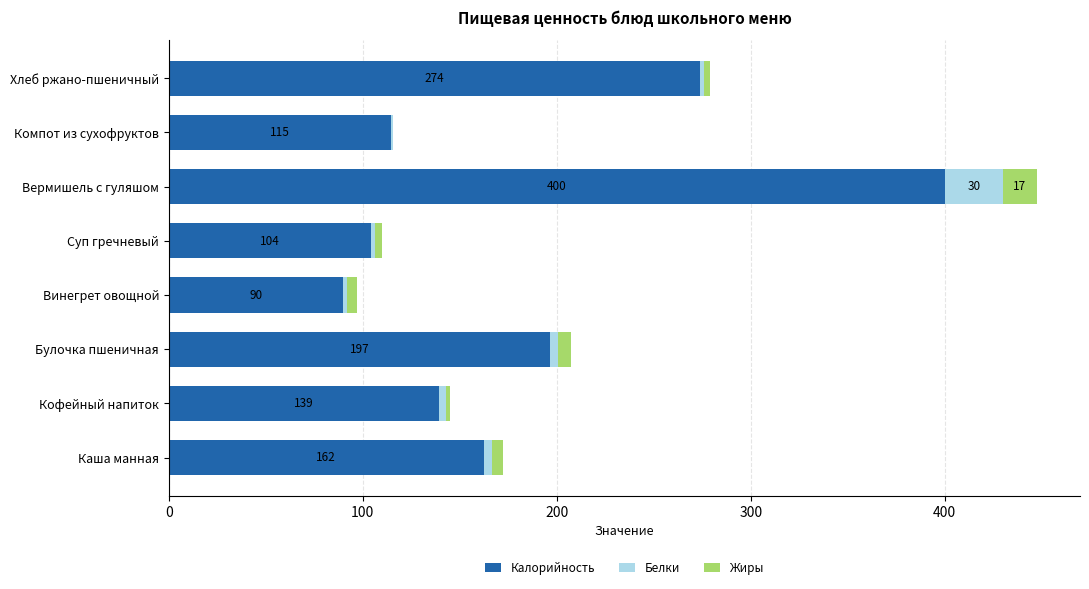

At which category is the sum across all series the highest?

Вермишель с гуляшом